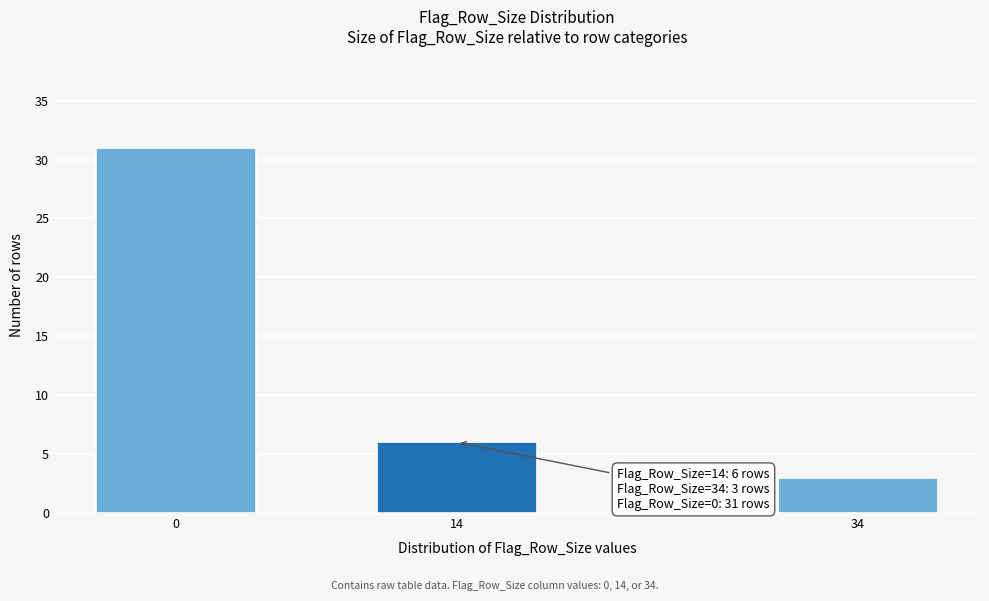

Reading left to right, what are all the values shown in this chart?

31	6	3